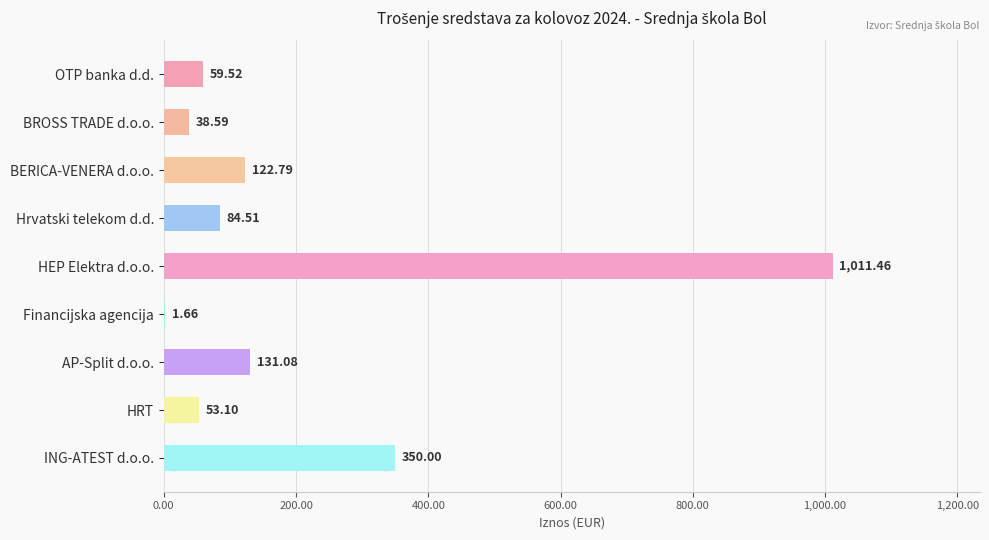

Where is the data nearest to the value 506?

ING-ATEST d.o.o.